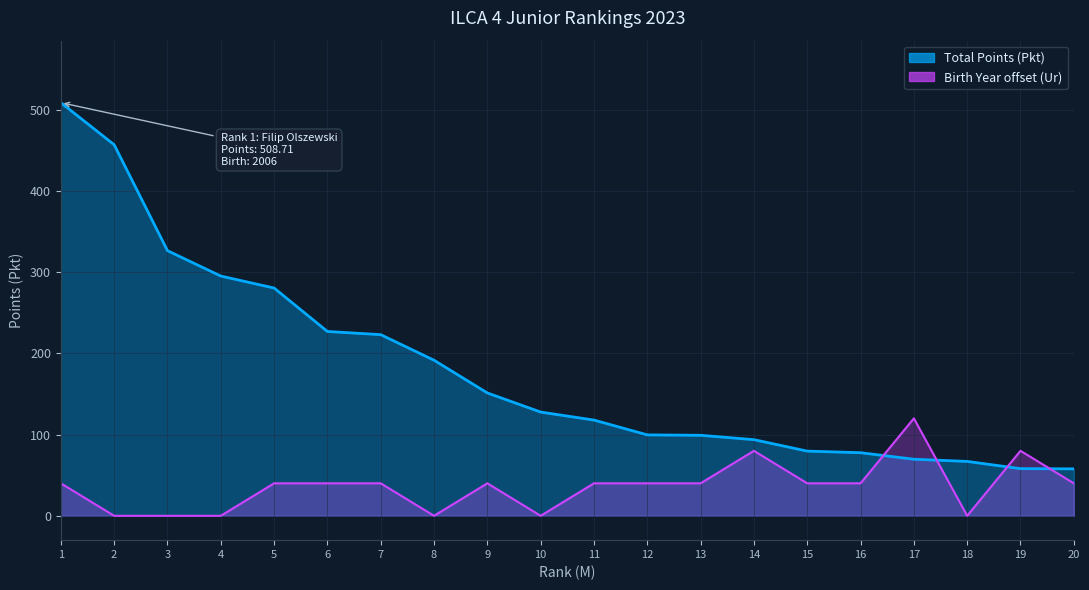

True or false: Total Points (Pkt) has a value of 817.4 at 1.

False